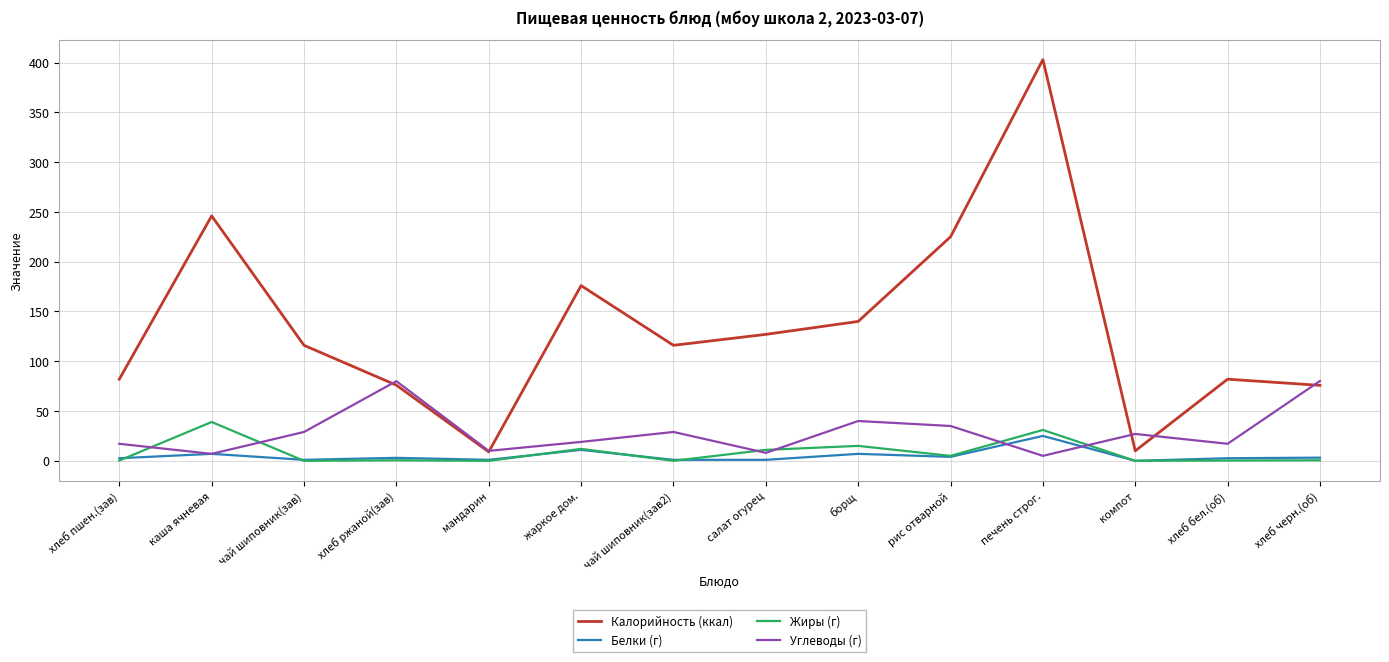

What is the difference between the Жиры (г) values at мандарин and хлеб черн.(об)?

0.6